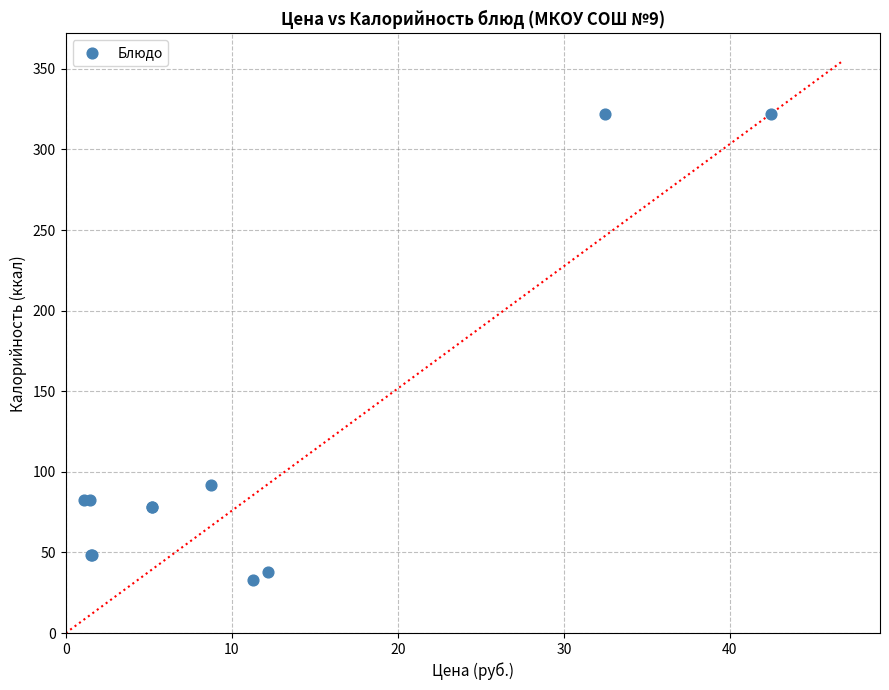

What Y value in the scatter plot is closest to 177?

91.8